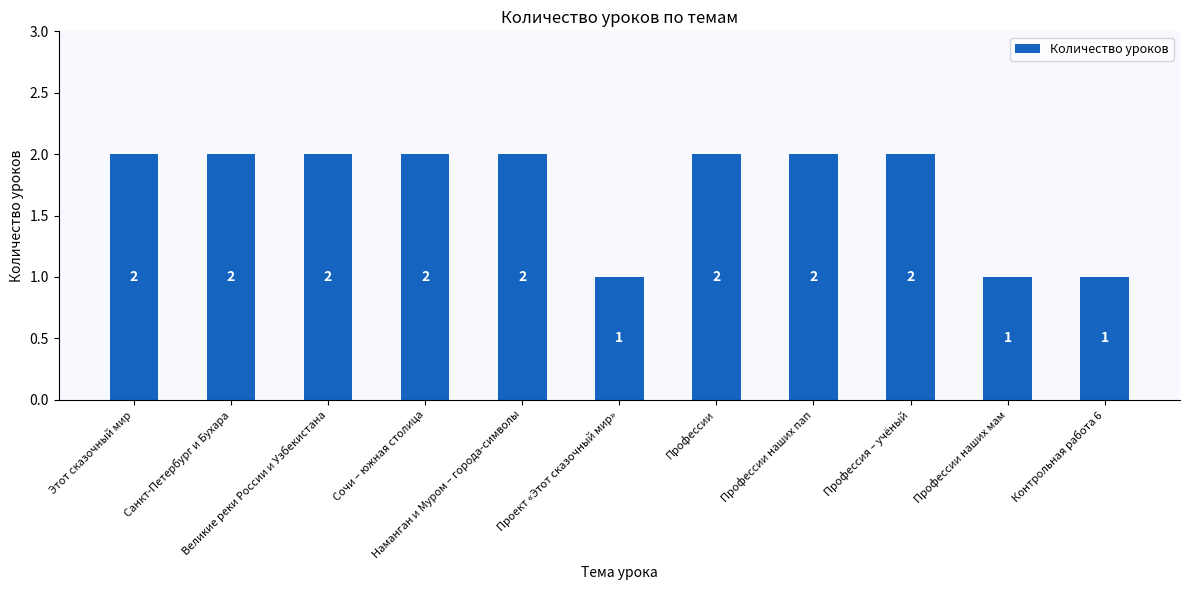

The value at Контрольная работа 6 is 1. True or false?

True